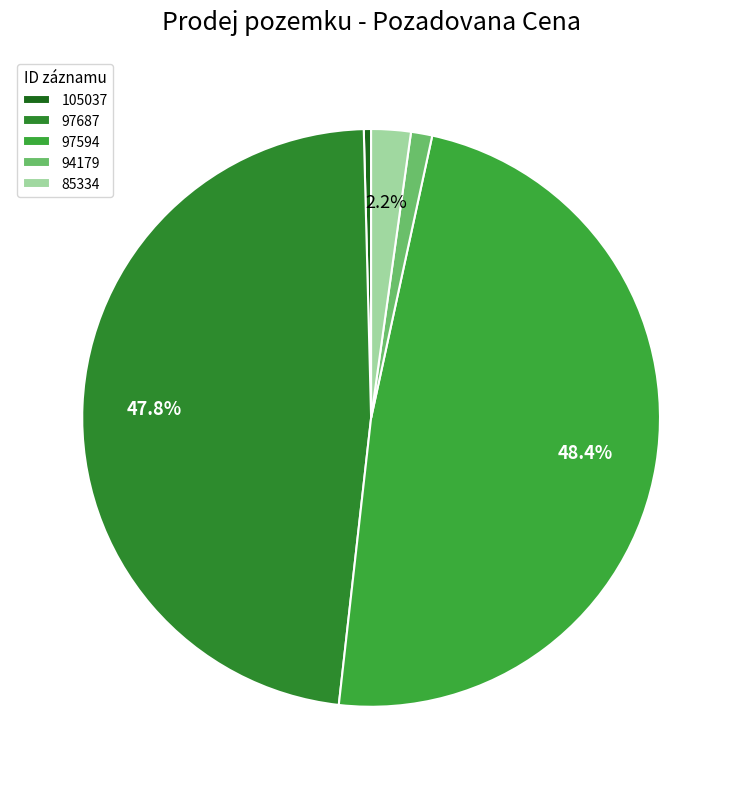

Is the sum of 97687 and 105037 greater than half?

No